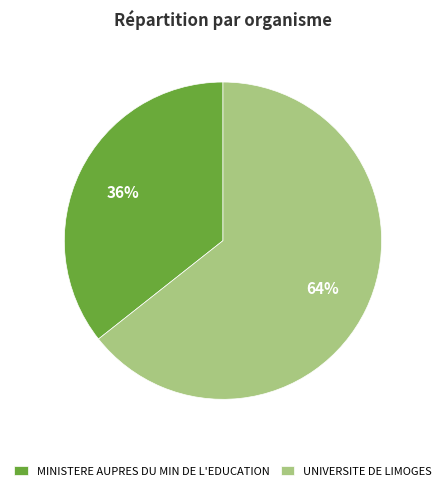

Is it true that UNIVERSITE DE LIMOGES is 57% of the pie?

False